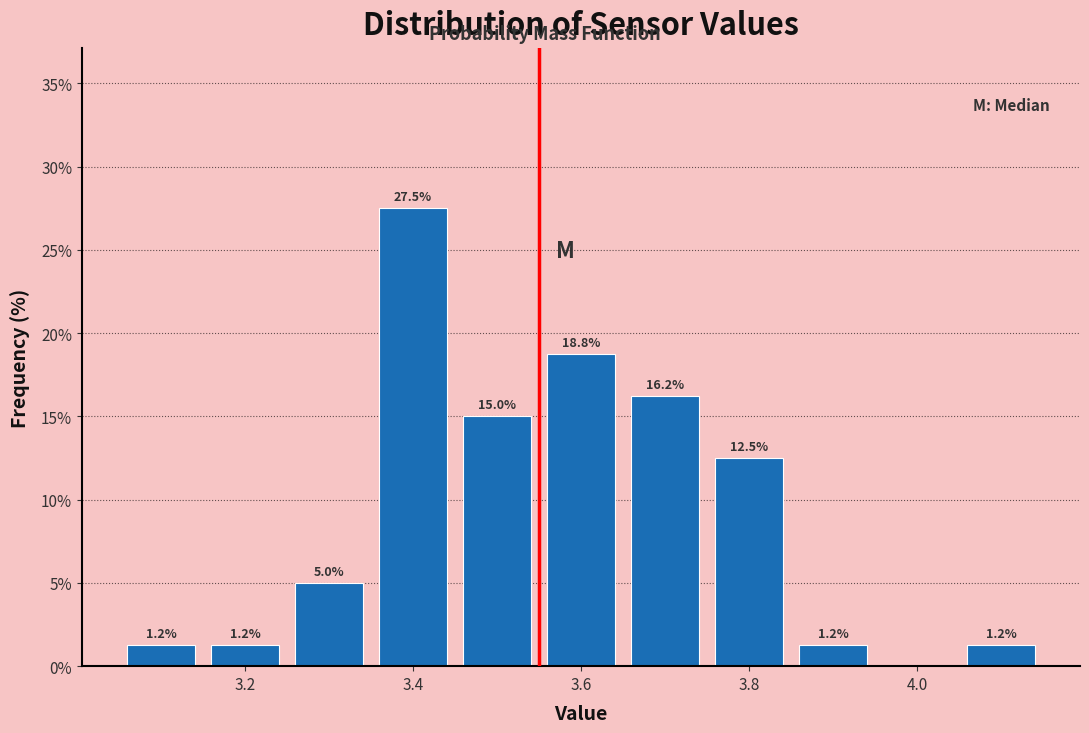

Which range on the x-axis has the tallest bar?

3.35 to 3.45